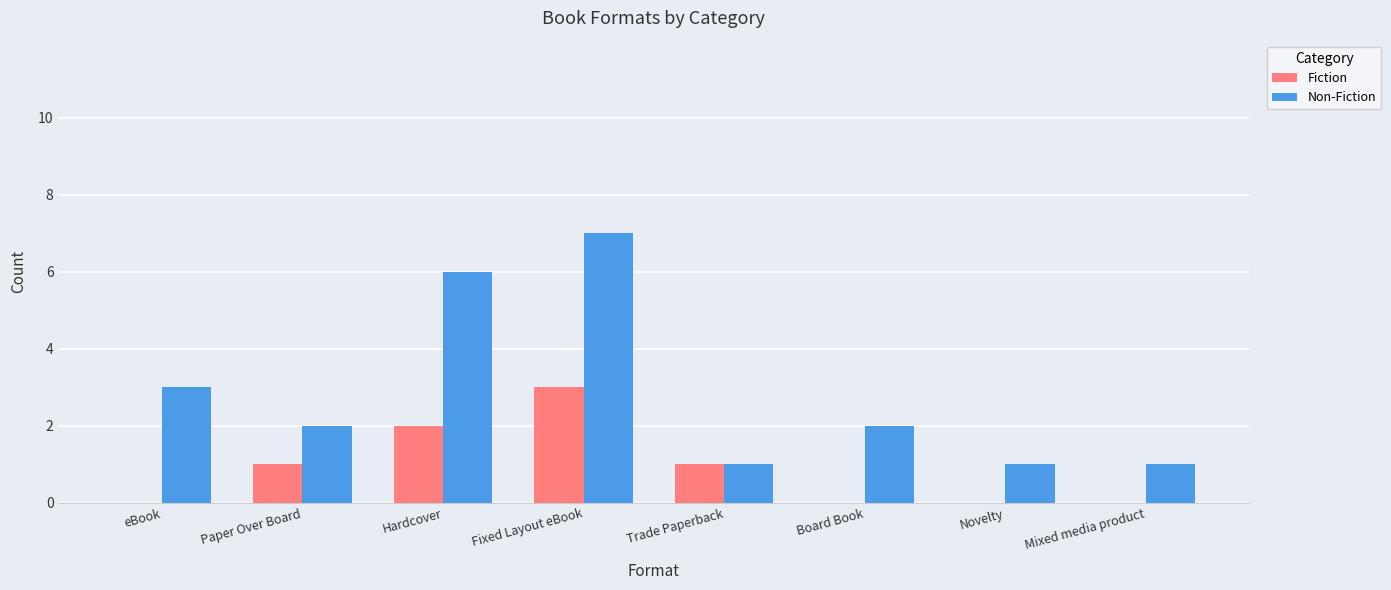

True or false: Fiction has a value of 1 at Trade Paperback.

True